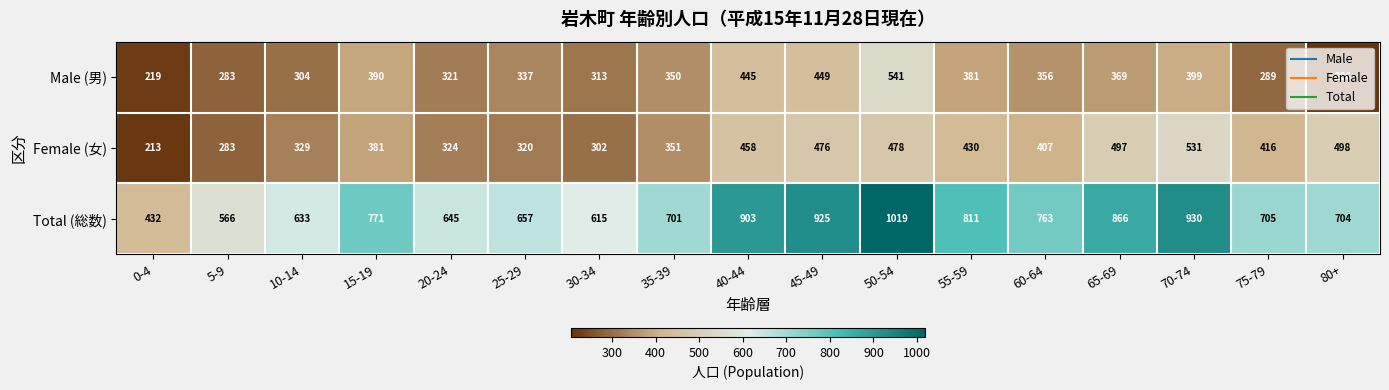

Which category has the highest value across all series?

50-54